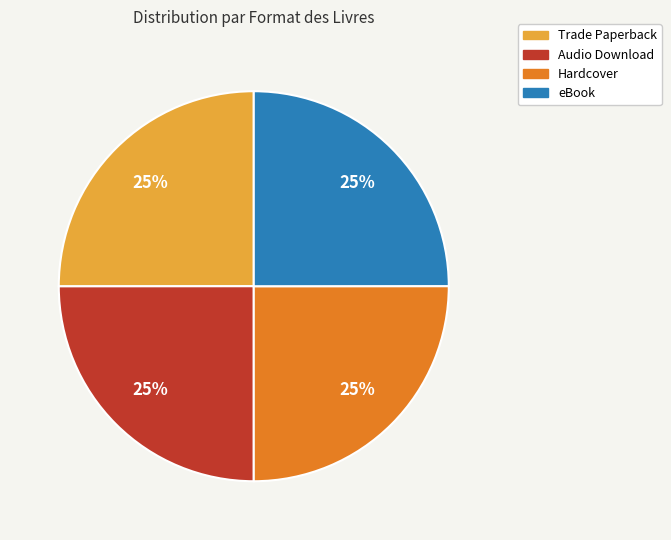

Is there any slice that represents more than half of the pie?

No